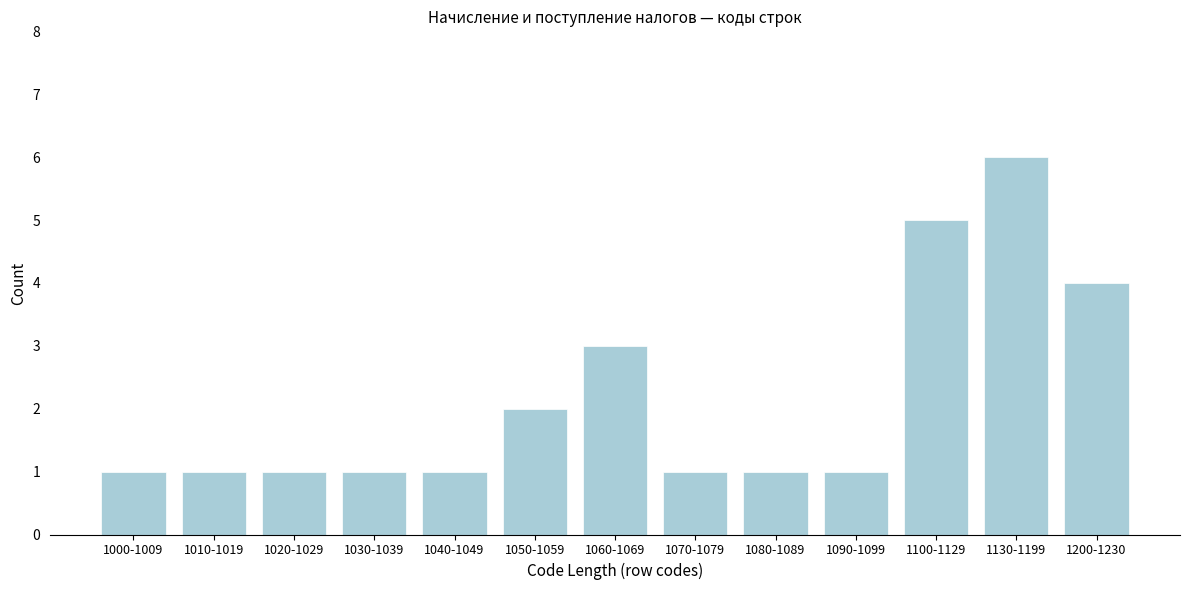

Reading right to left, extract all data points from this chart.

1200-1230=4	1130-1199=6	1100-1129=5	1090-1099=1	1080-1089=1	1070-1079=1	1060-1069=3	1050-1059=2	1040-1049=1	1030-1039=1	1020-1029=1	1010-1019=1	1000-1009=1